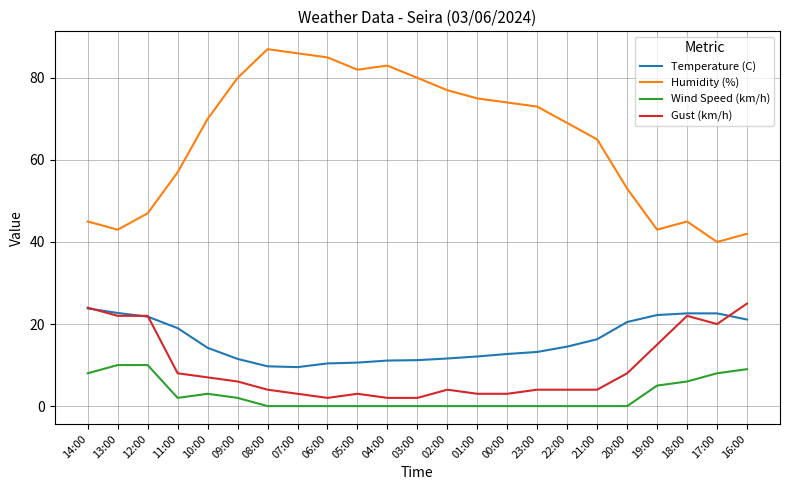

Which series changed the most between 04:00 and 01:00?

Humidity (%)